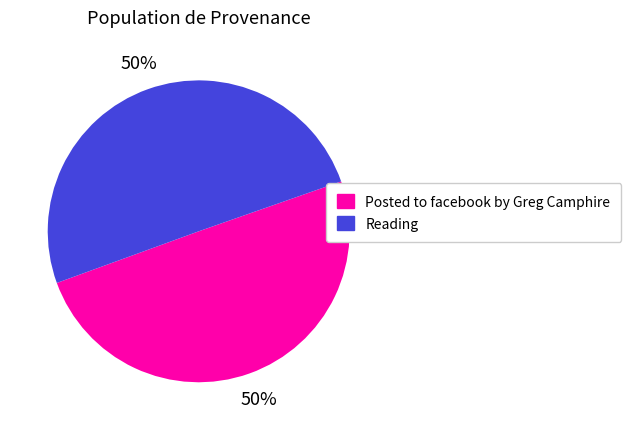

To the nearest percent, what portion does Posted to facebook by Greg Camphire represent?

50%